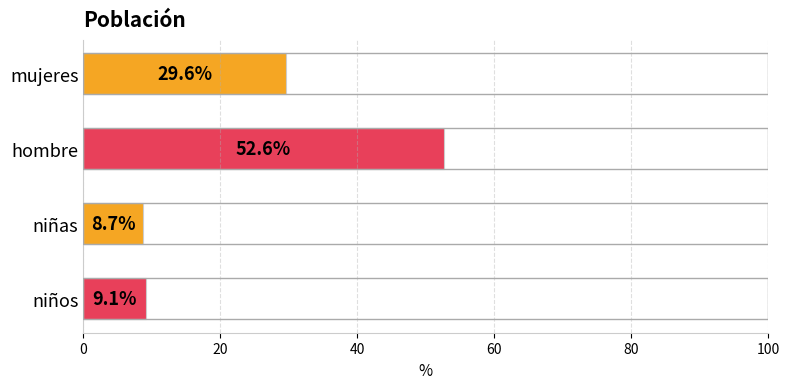

What is the smallest value displayed?

8.7